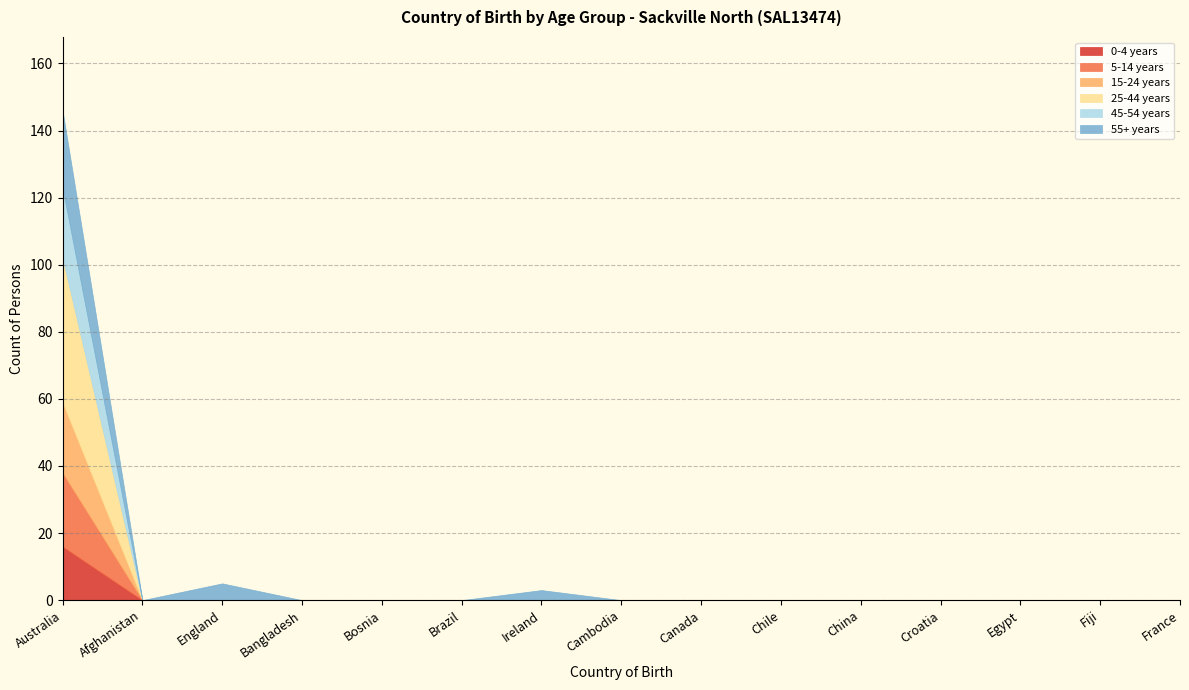

How many series are shown in this chart?

6